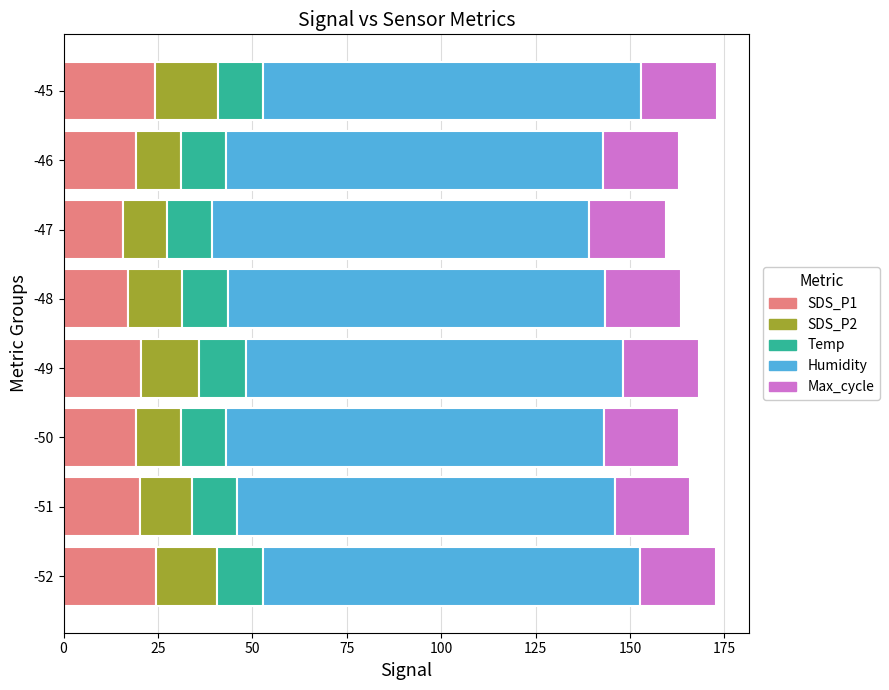

What is the difference between the SDS_P1 values at -52 and -49?

3.9